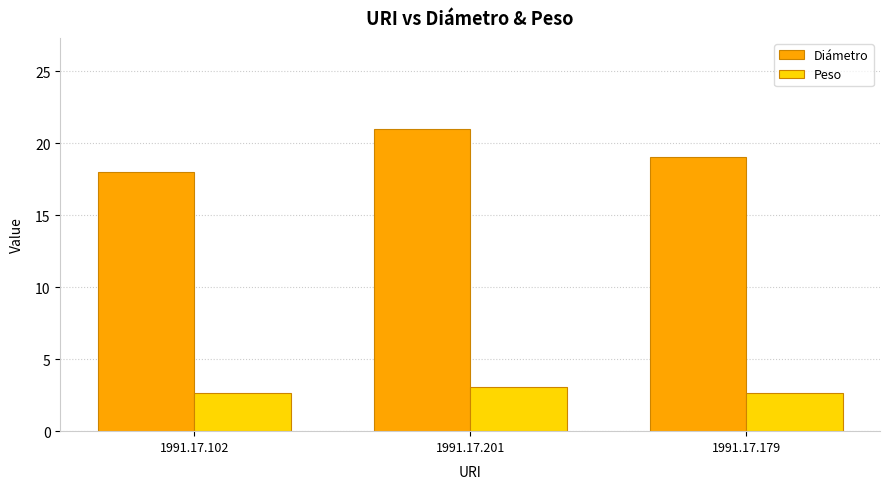

Where is Diámetro nearest to the value 19?

1991.17.179